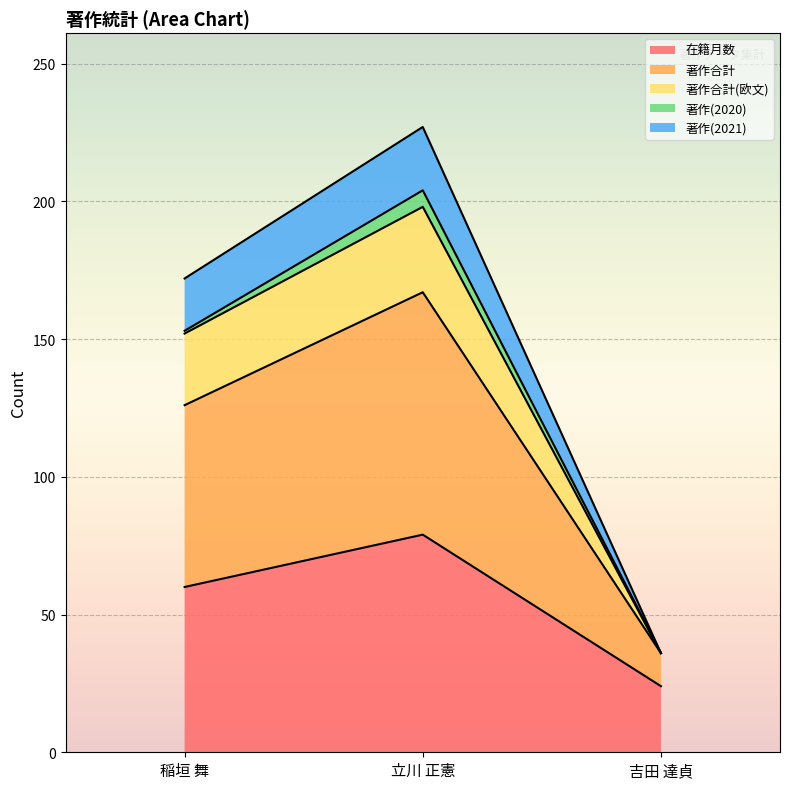

List the labels in order of 在籍月数 value, smallest first.

吉田 達貞, 稲垣 舞, 立川 正憲